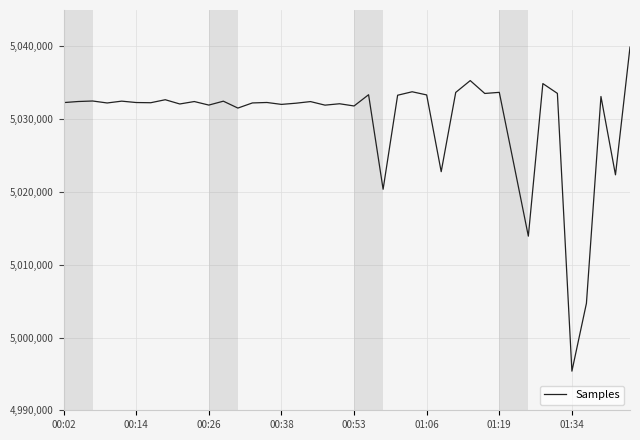

What is the greatest value displayed?

5039900